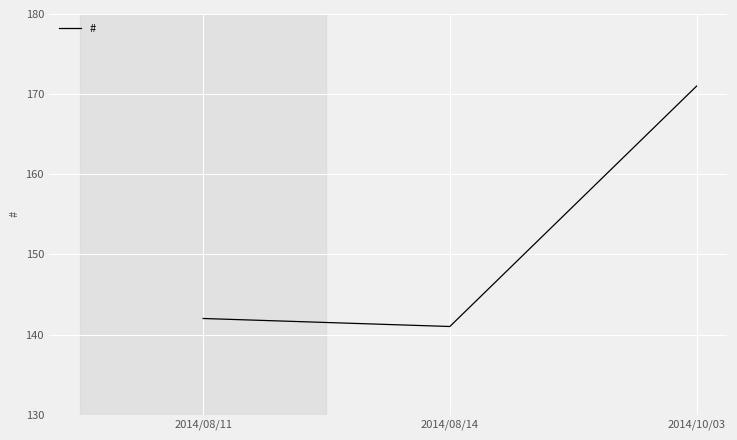

Where is the data nearest to the value 156?

2014/08/11